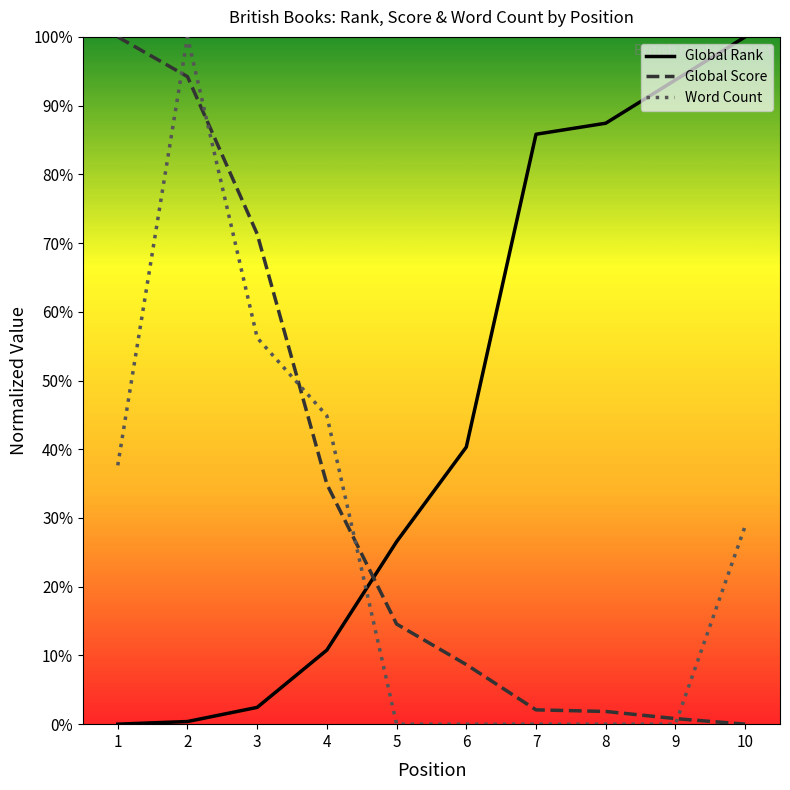

The Global Rank series shows 0.6 at 6. True or false?

False